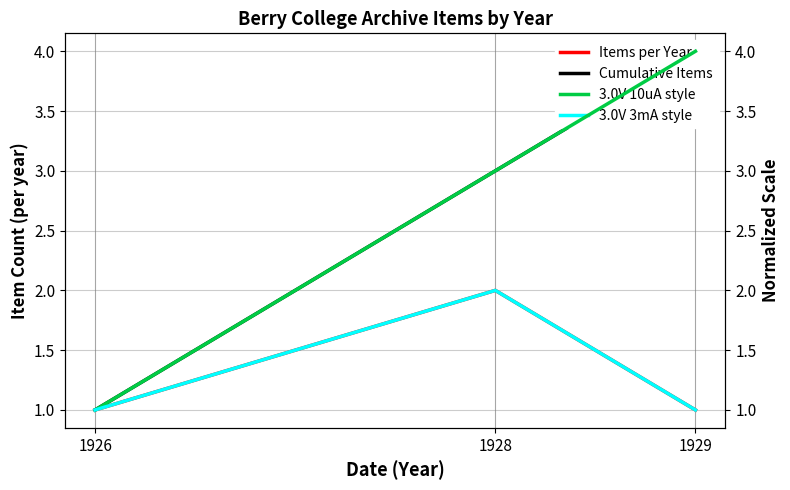

Count the number of data series in this chart.

4